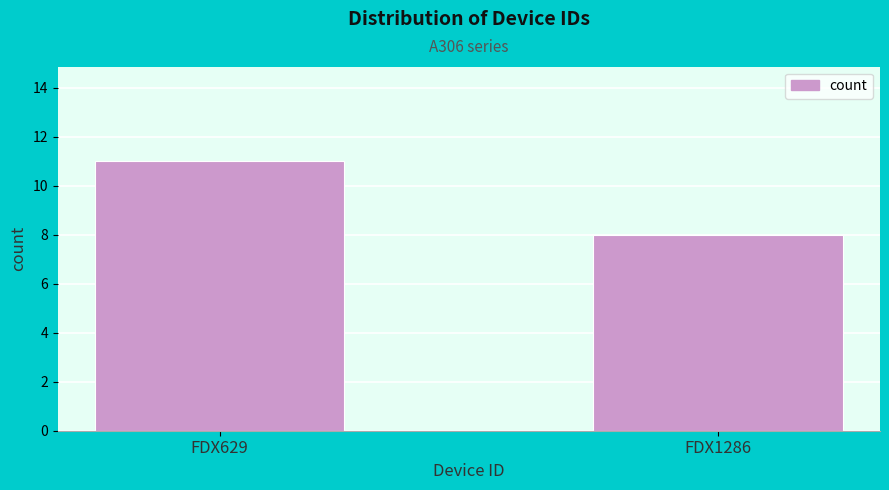

Reading left to right, list all the values displayed in this chart.

11	8